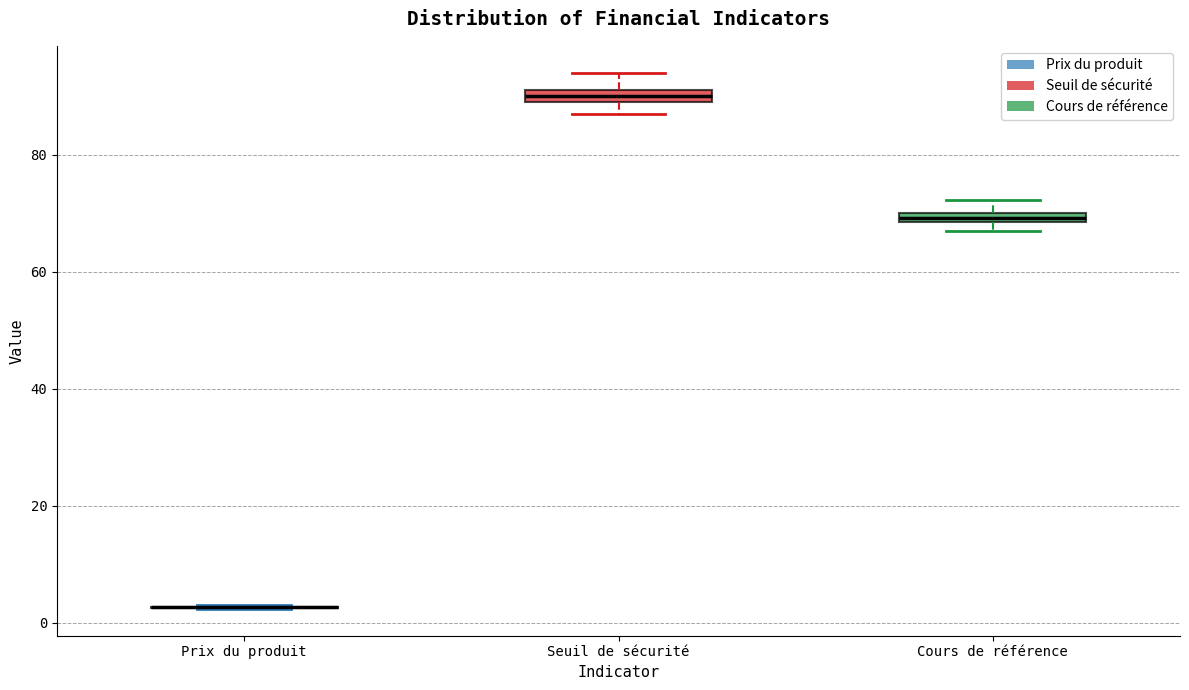

Where does the upper whisker of the box for Seuil de sécurité end on the y-axis? The values are not printed on the chart, so give them approximately, as read against the axis.

94